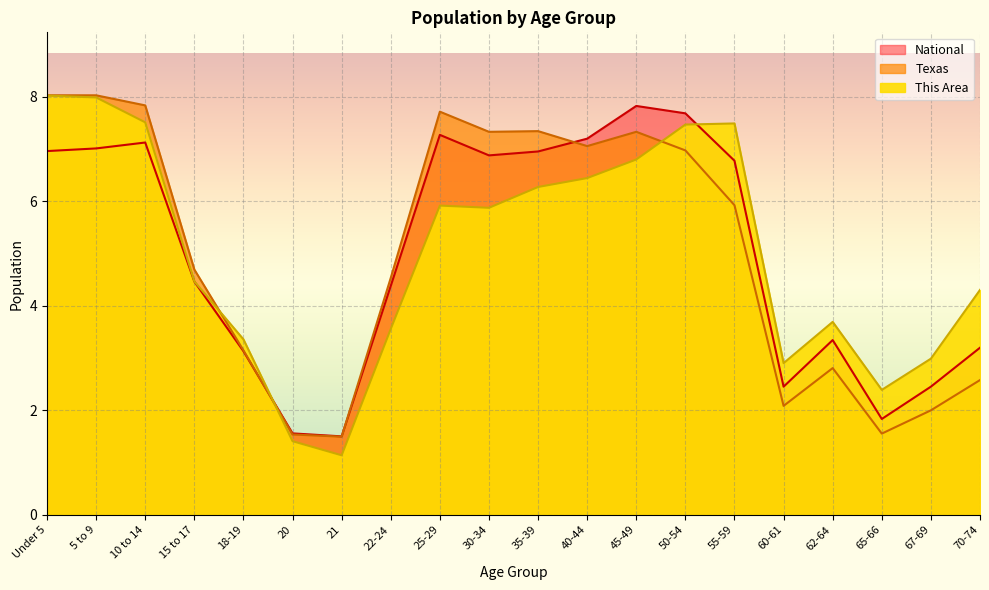

Read the This Area value at 45-49.

6.8